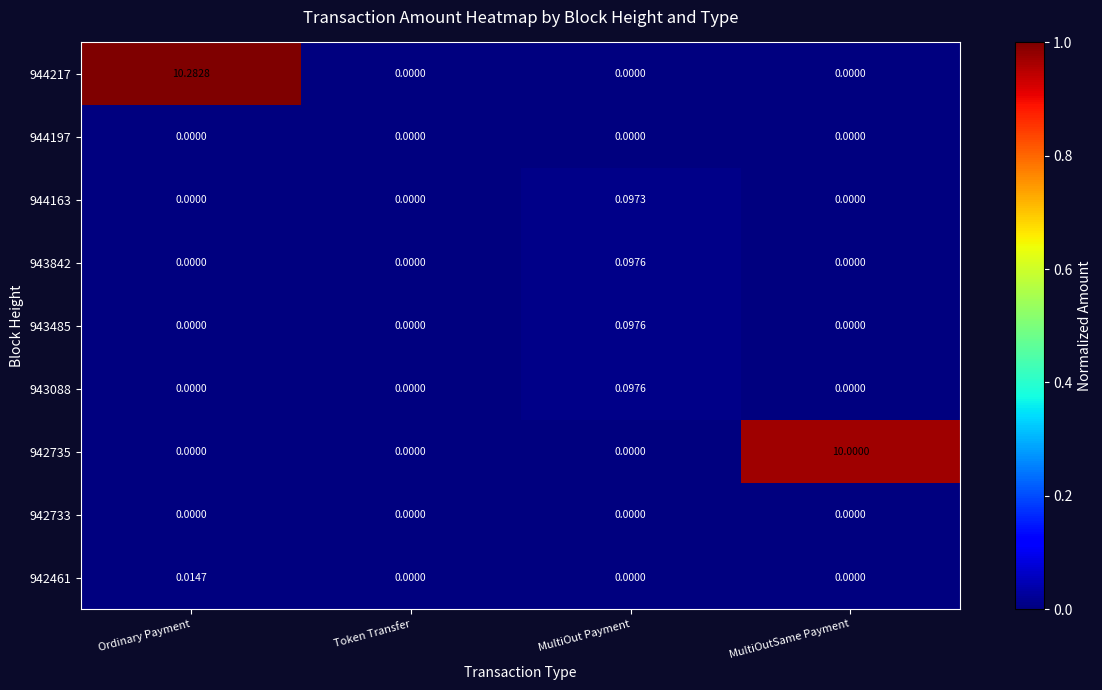

At which category is the sum across all series the highest?

Ordinary Payment